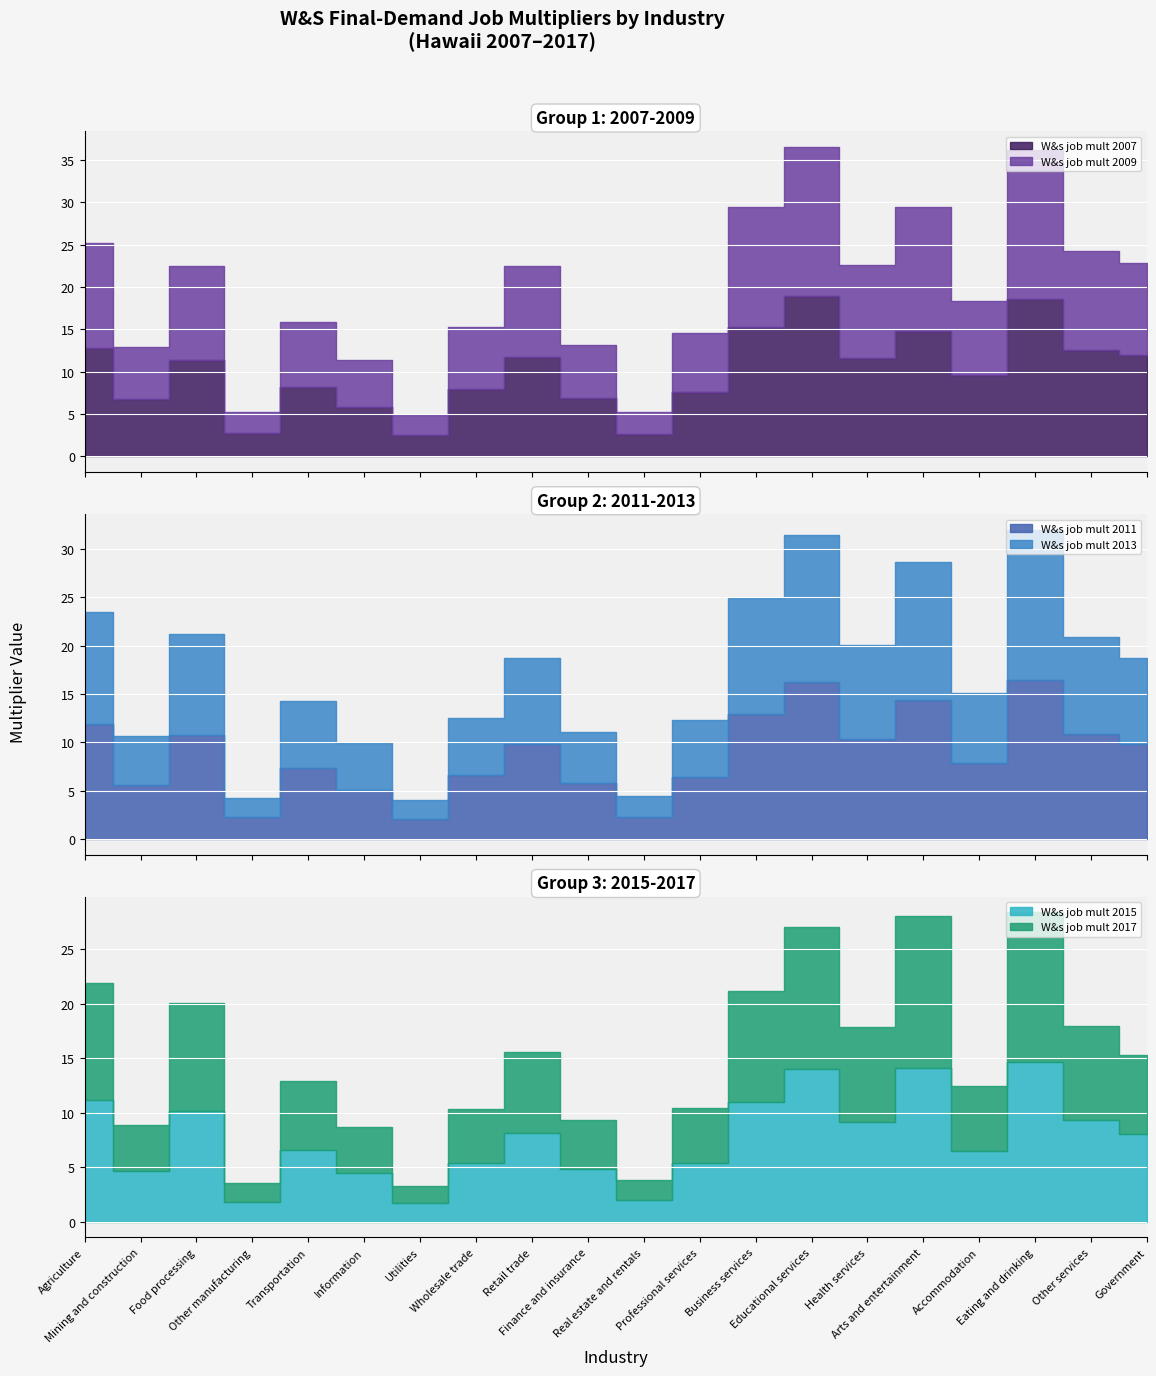

Where is the first local maximum for W&s job mult 2015?

Food processing